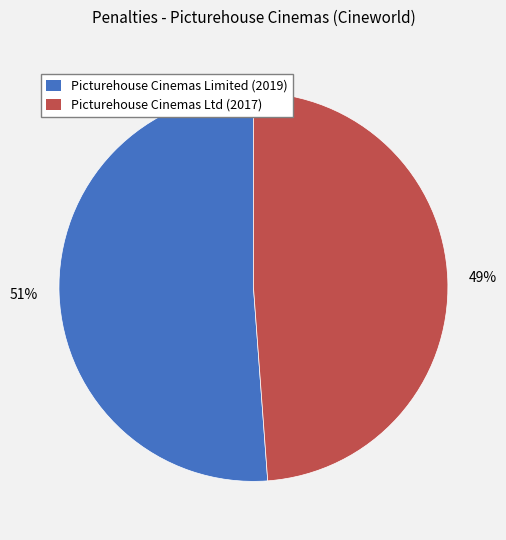

What is the smallest slice in the pie chart?

Picturehouse Cinemas Ltd (2017)